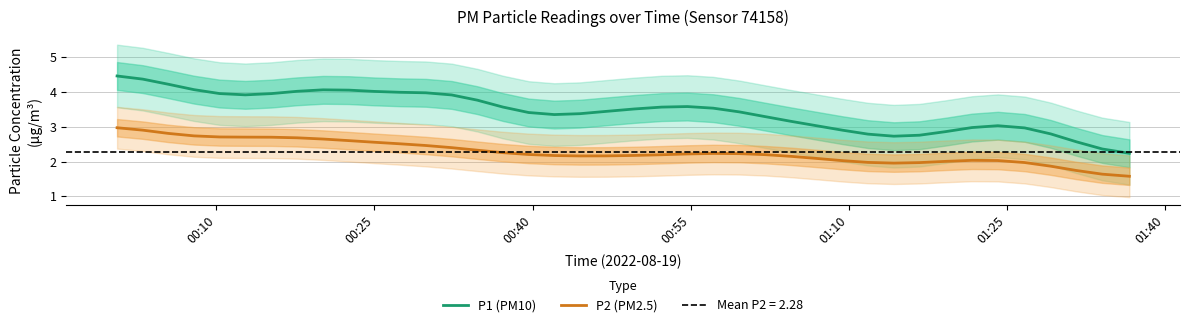

True or false: P2 (PM2.5) and P1 (PM10) intersect in this chart.

False